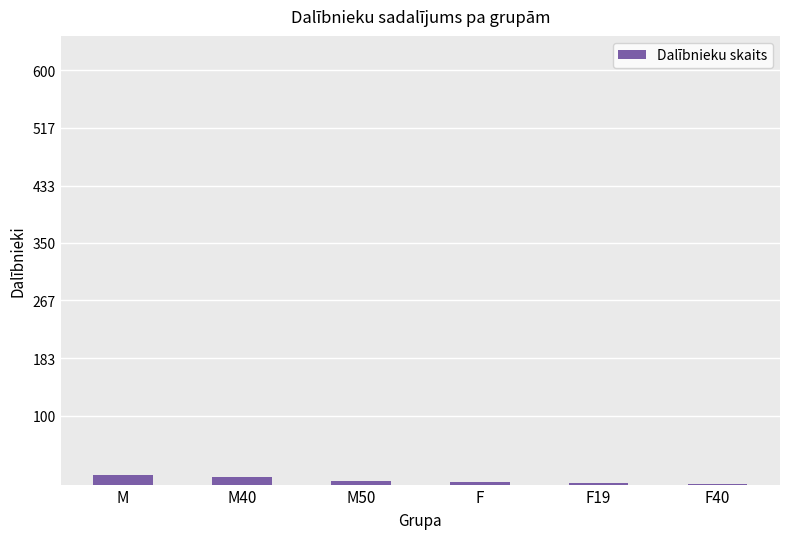

The chart shows a value of 14 at M. True or false?

True